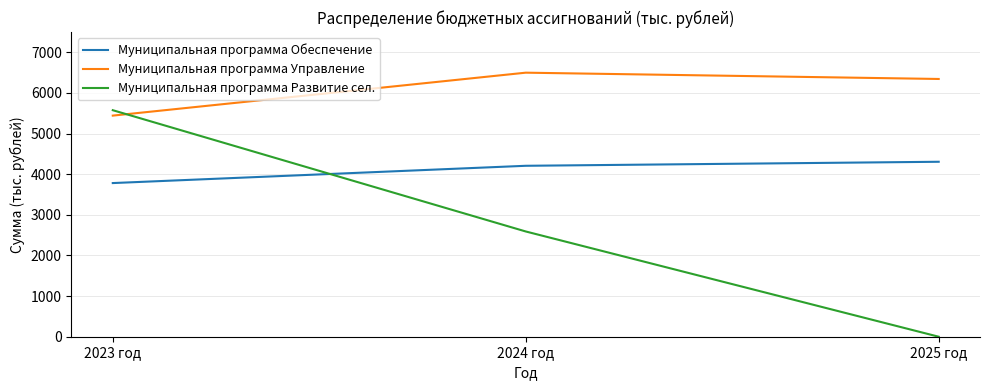

True or false: Муниципальная программа Развитие сел. has a value of 2693.2 at 2025 год.

False